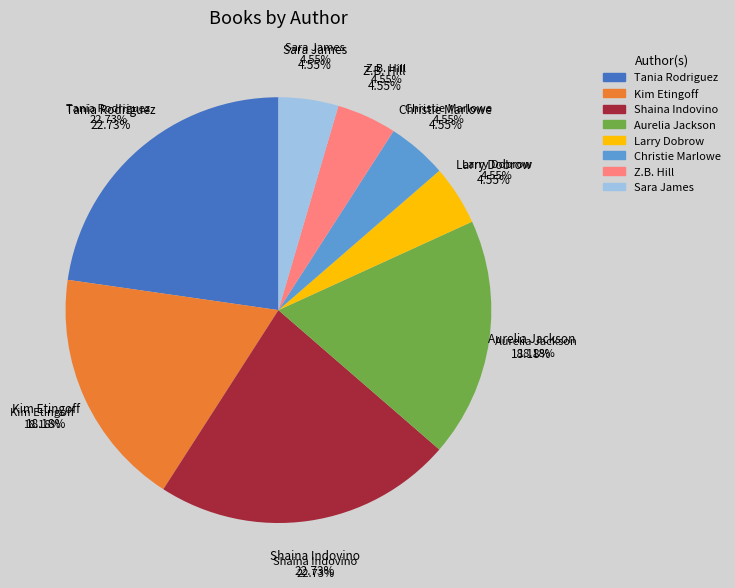

To the nearest percent, what is the combined percentage of Kim Etingoff (2117878433) and Christie Marlowe (2117883551)?

23%